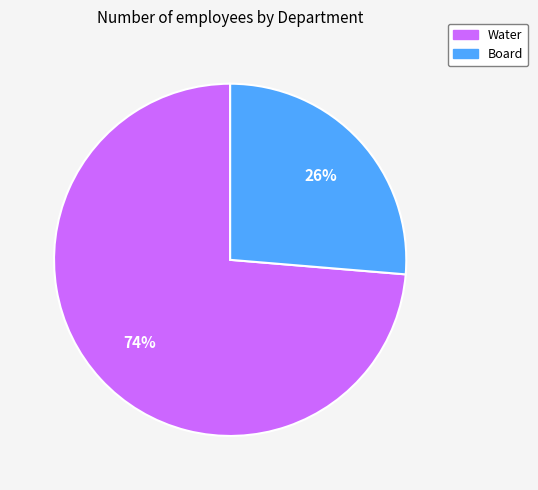

How many slices are in this pie chart?

2